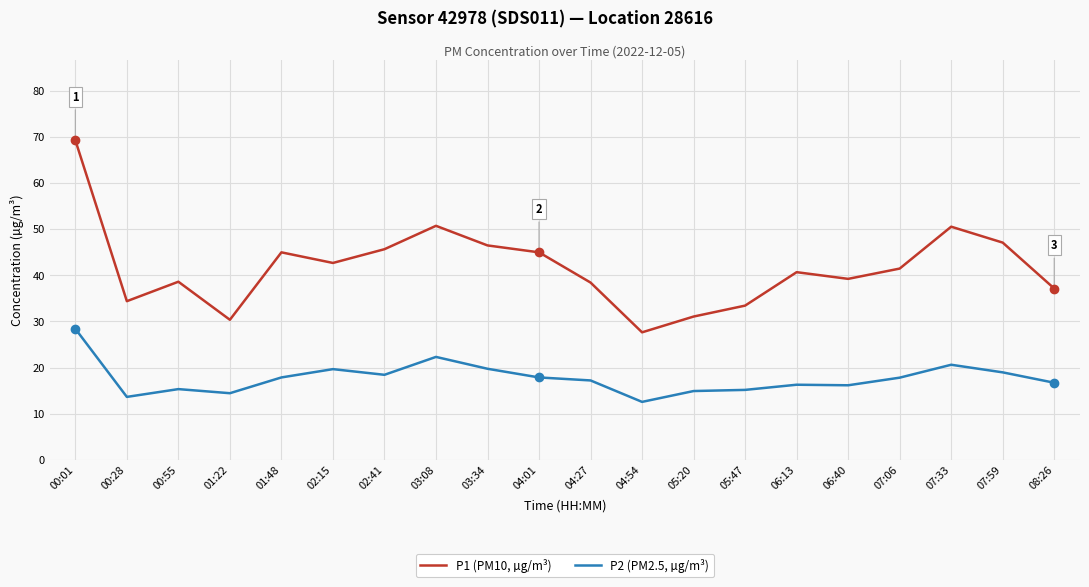

True or false: P2 (PM2.5, µg/m³) and P1 (PM10, µg/m³) cross at least once.

False